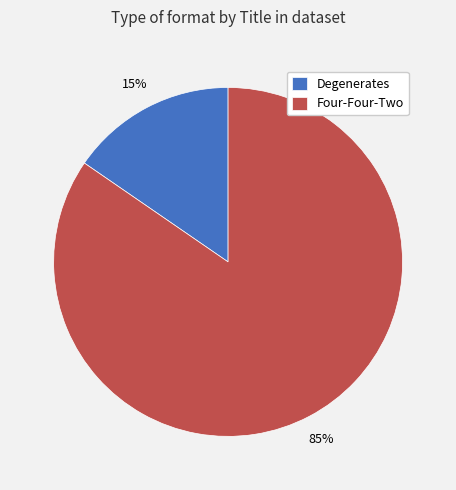

Is there any slice that represents more than half of the pie?

Yes